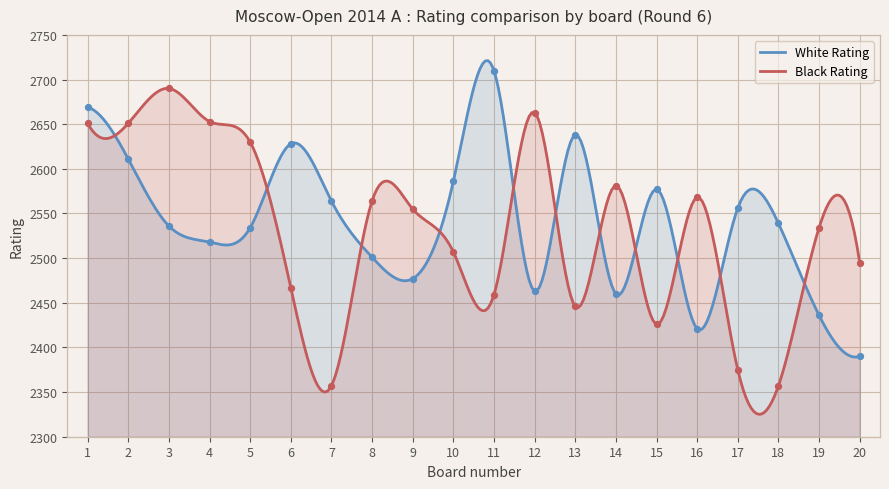

Is the value of Black Rating at 6 greater than the value of White Rating at 19?

Yes